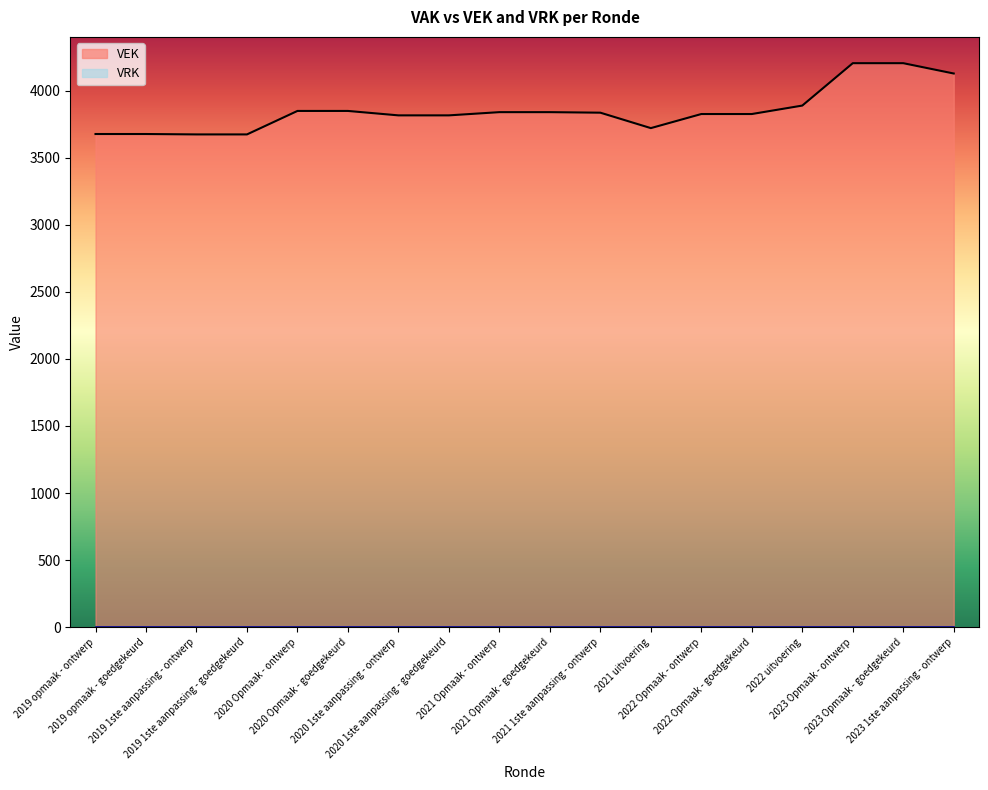

True or false: the data shows 2061 at 2023 Opmaak - ontwerp.

False